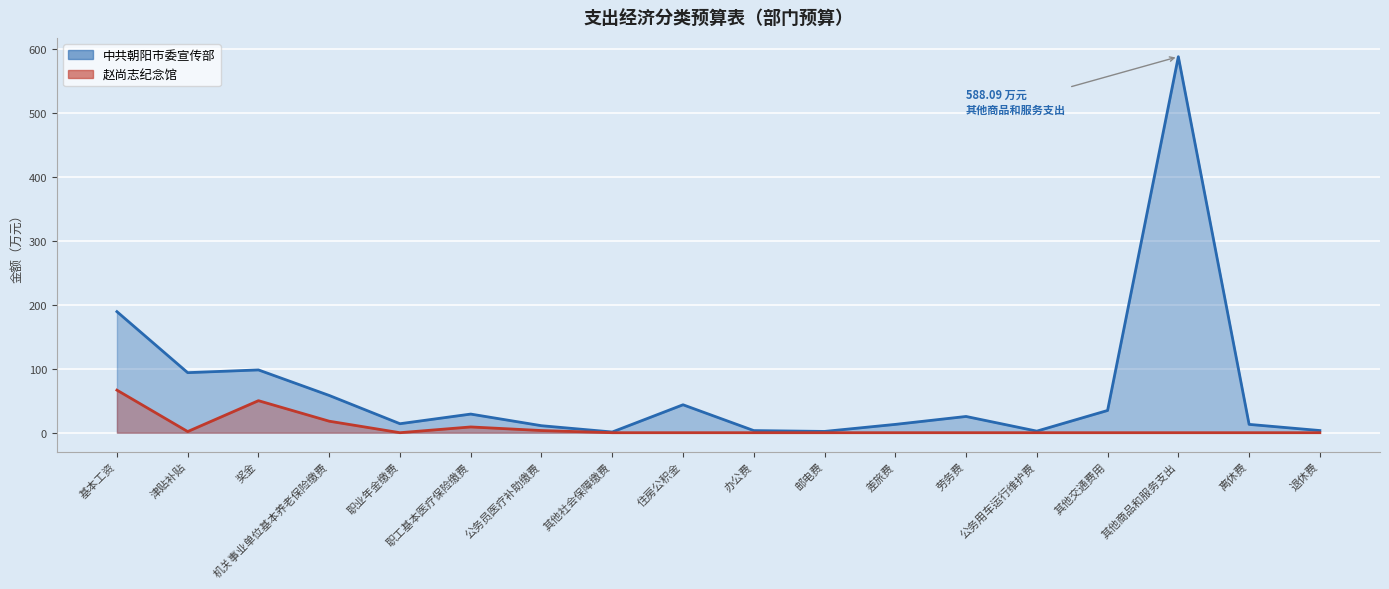

What is the maximum value for 赵尚志纪念馆?

66.6